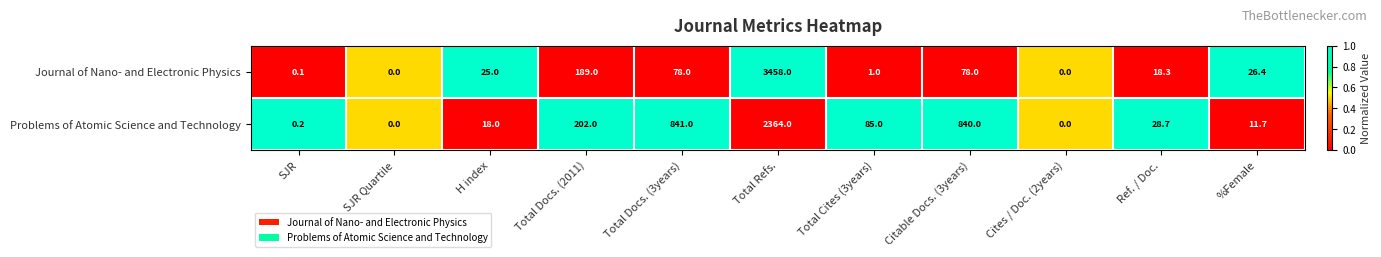

Rank the series by their average value, from highest to lowest.

Problems of Atomic Science and Technology, Journal of Nano- and Electronic Physics